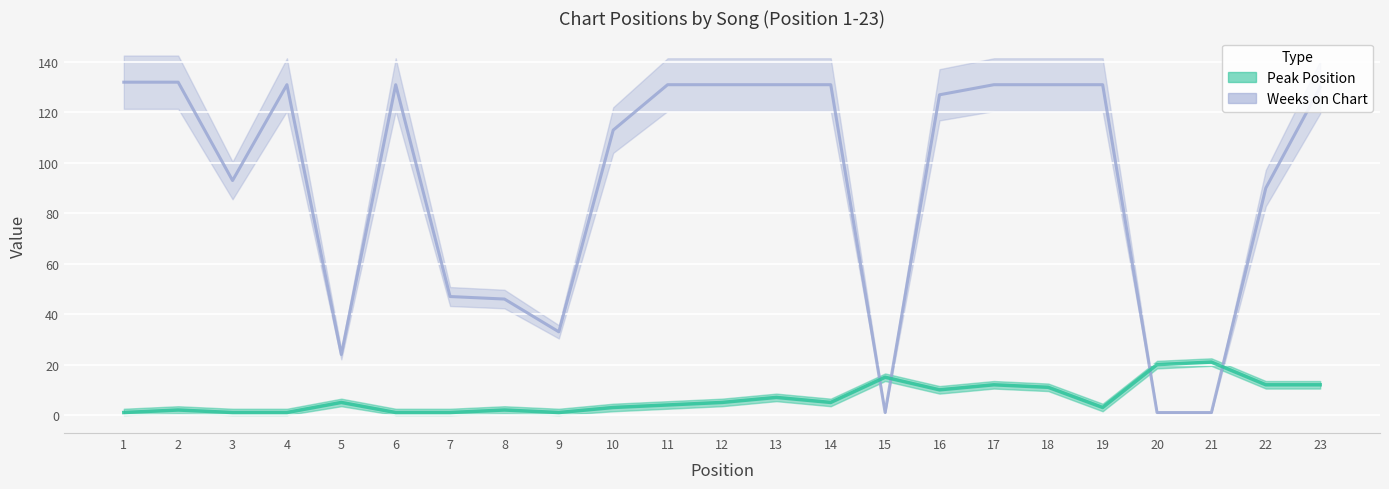

True or false: Peak Position has a value of 4 at 18.

False